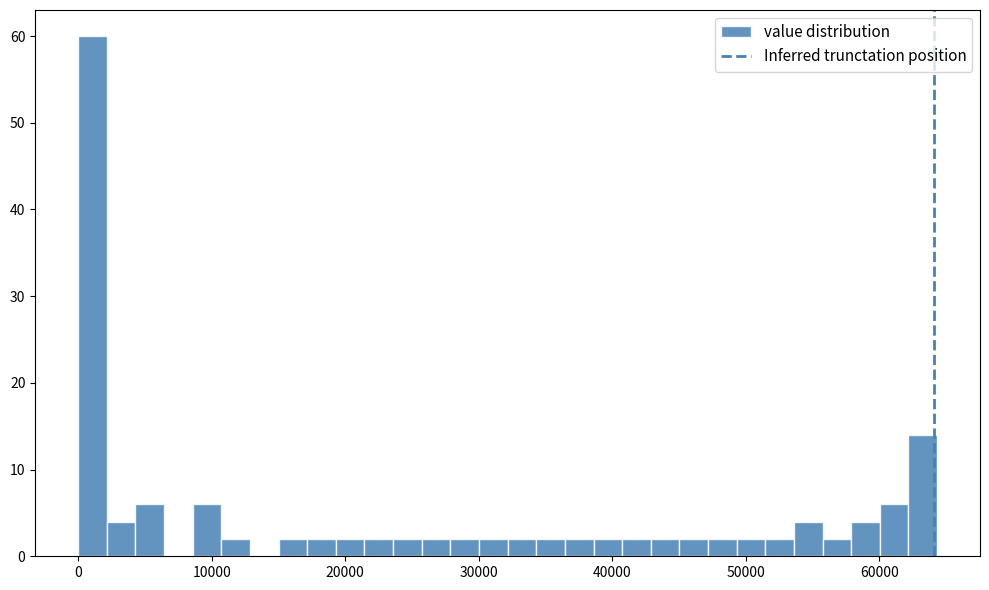

Read against the x-axis, roughly where is the centre of the tallest bar?

1000